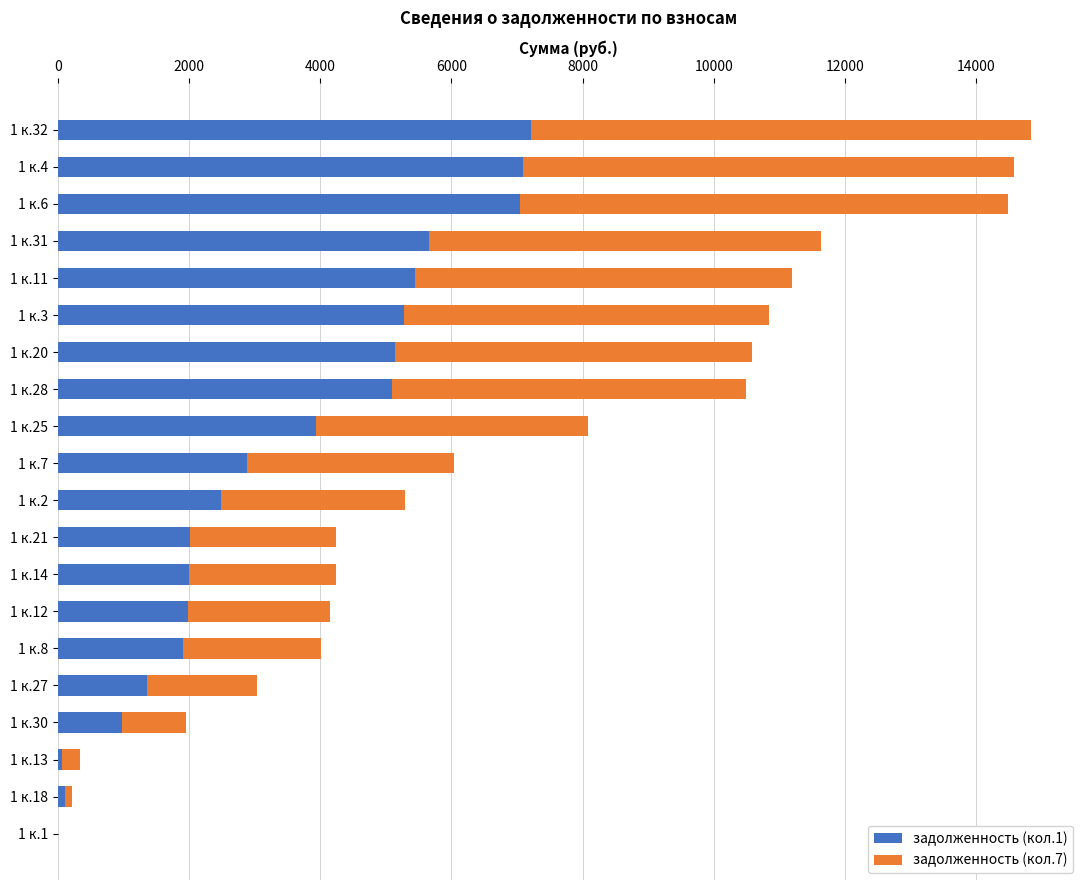

What is the sum of the задолженность (кол.1) values at 1 к.11 and 1 к.25?

9372.8